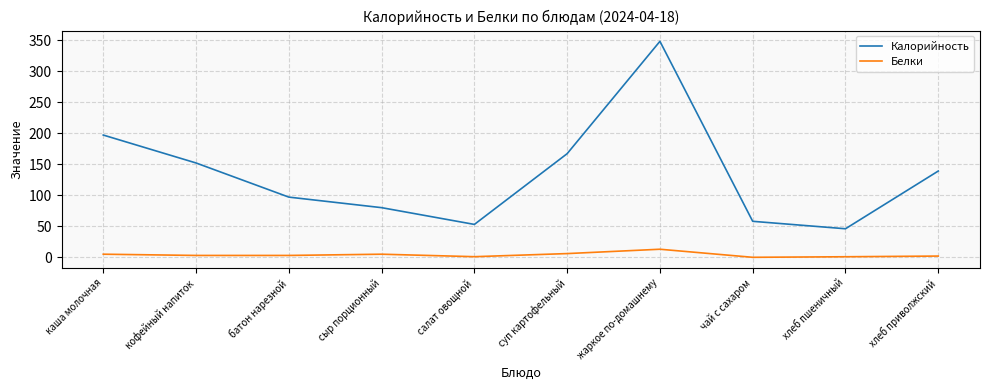

Which series changed the most between суп картофельный and жаркое по-домашнему?

Калорийность